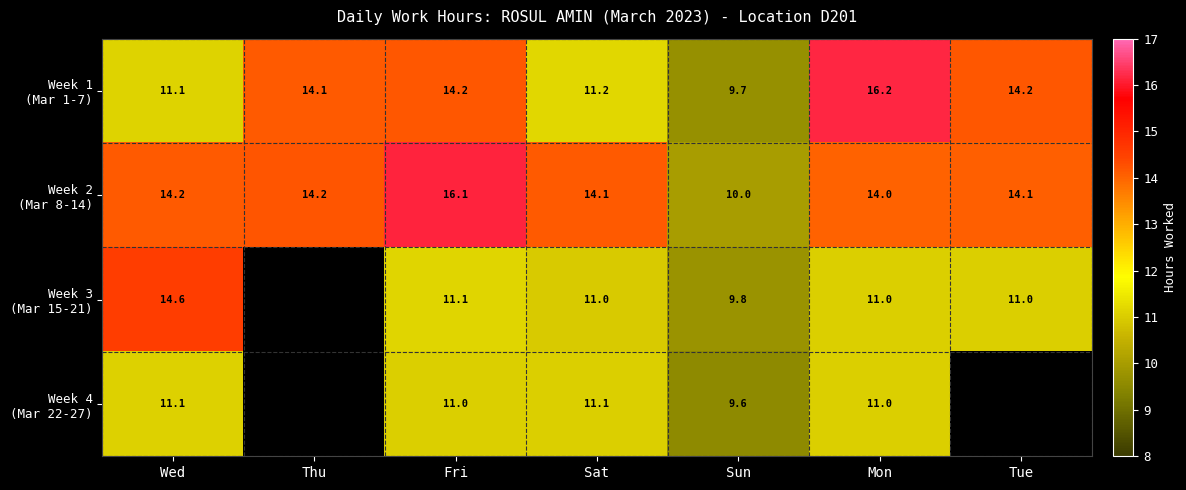

Which has a higher value, Sun or Tue?

Tue